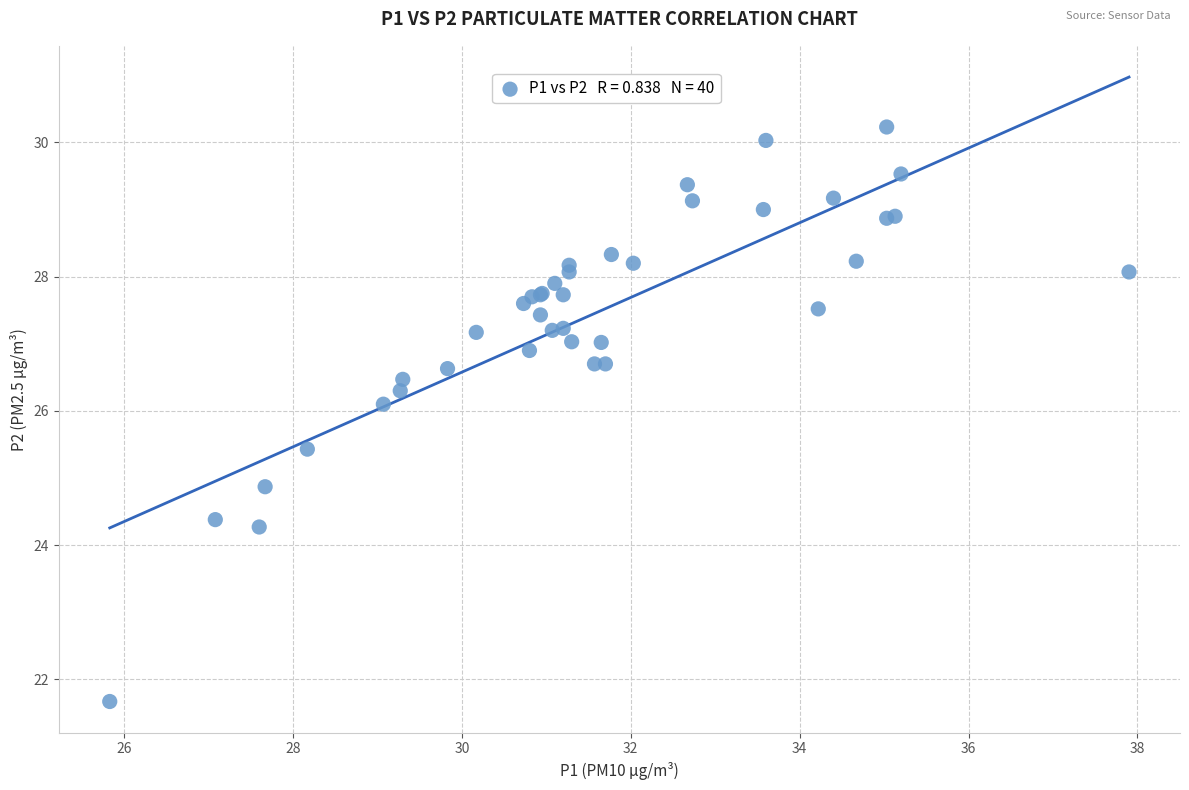

What Y value in the scatter plot is closest to 25?

24.9